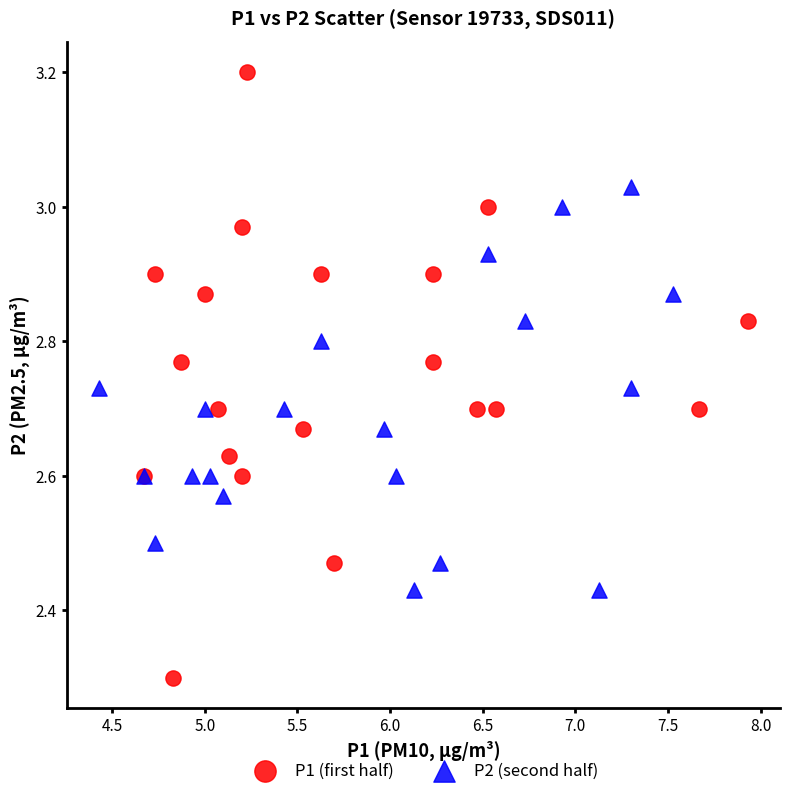

Which series contains the lowest Y value?

P1 (first half)